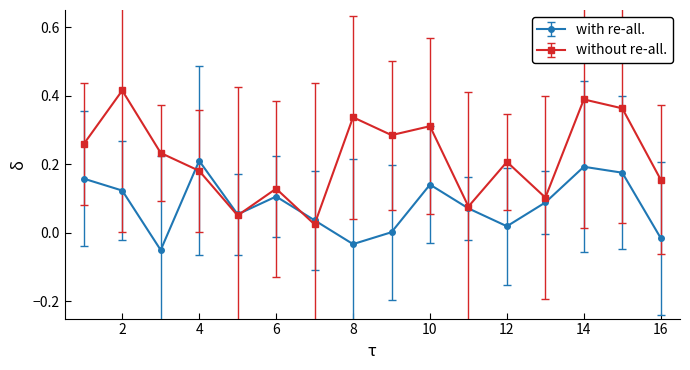

How many interior local peaks does the with re-all. series have?

4